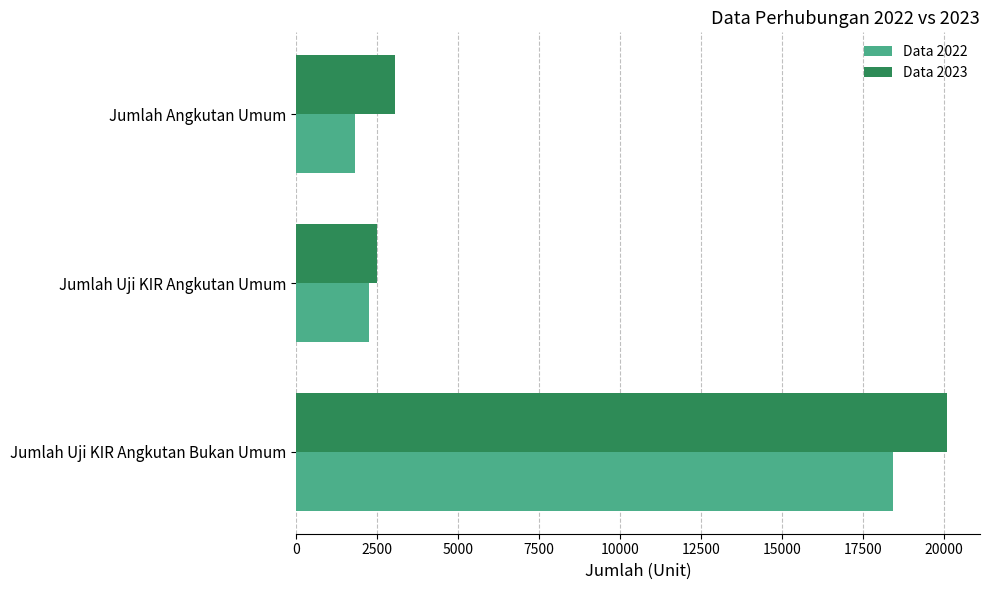

At which label is Data 2023 closest to 11302?

Jumlah Angkutan Umum